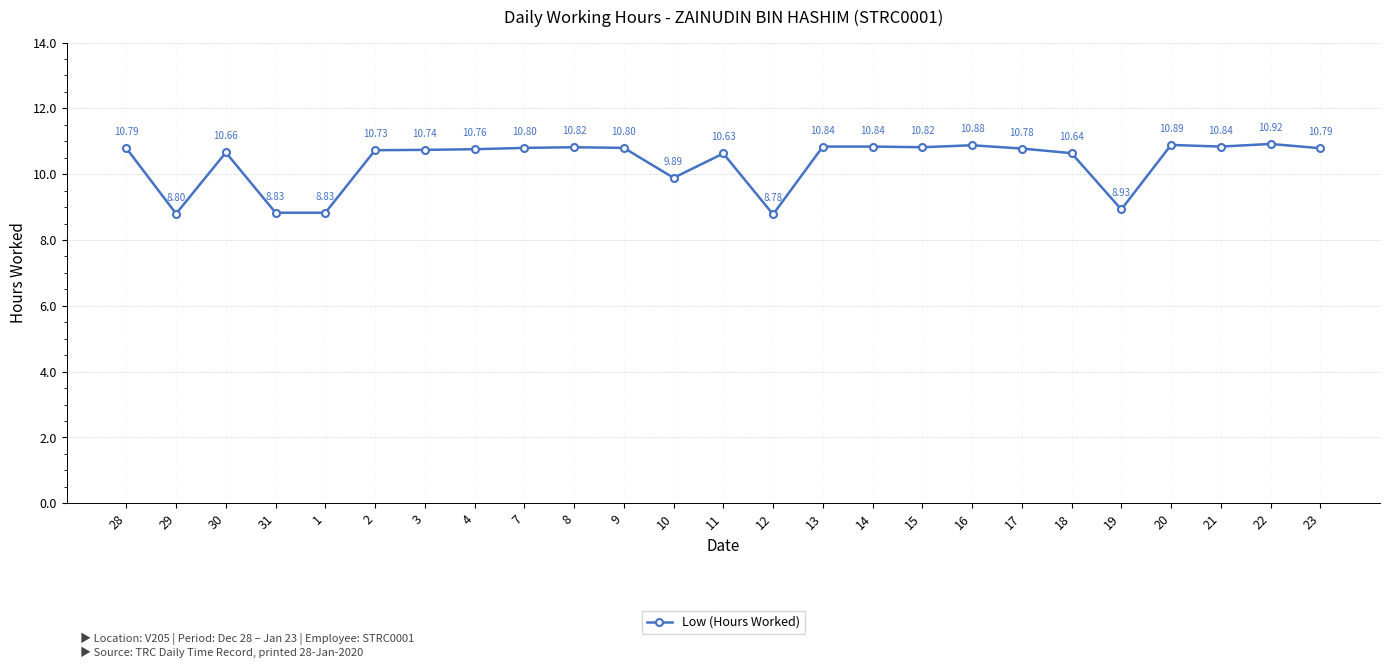

How many lines are shown in the chart?

1